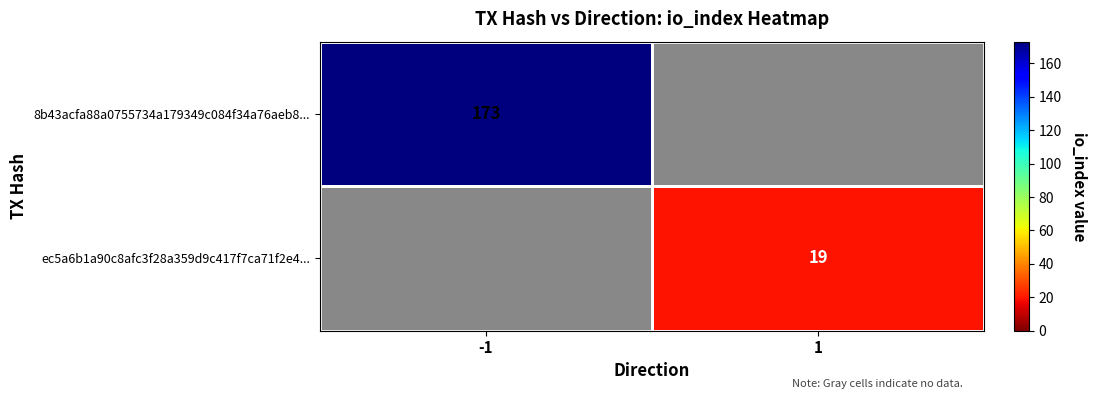

True or false: ec5a6b1a90c8afc3f28a359d9c417f7ca71f2e4... has a value of 6 at 1.

False